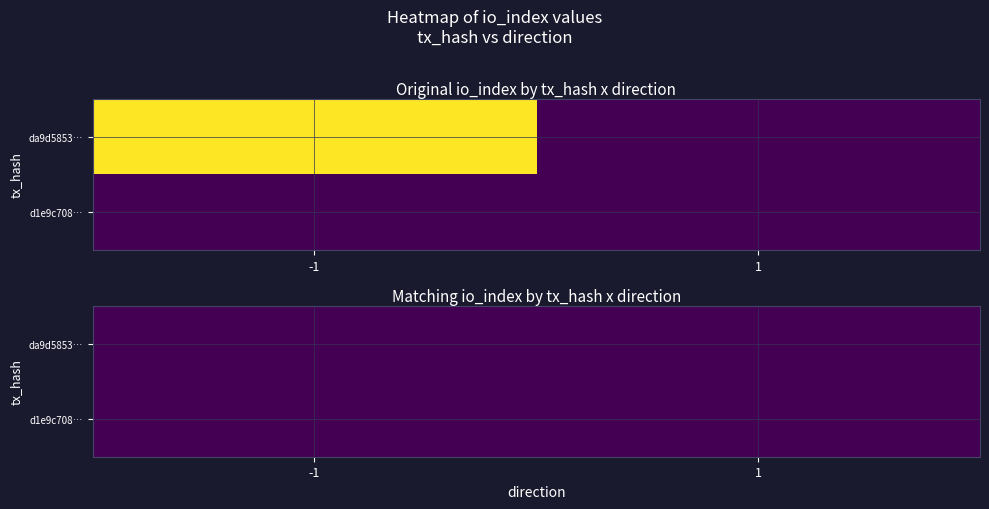

True or false: d1e9c708d26438d08f0826703951c64f35ff130 has a value of 0 at 1.

True